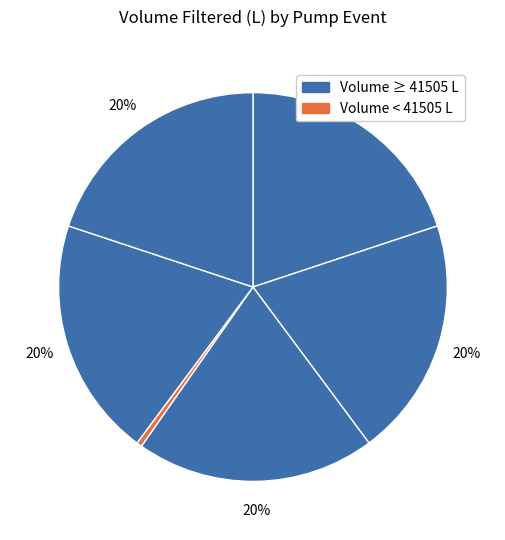

To the nearest percent, what is the average slice percentage?

17%